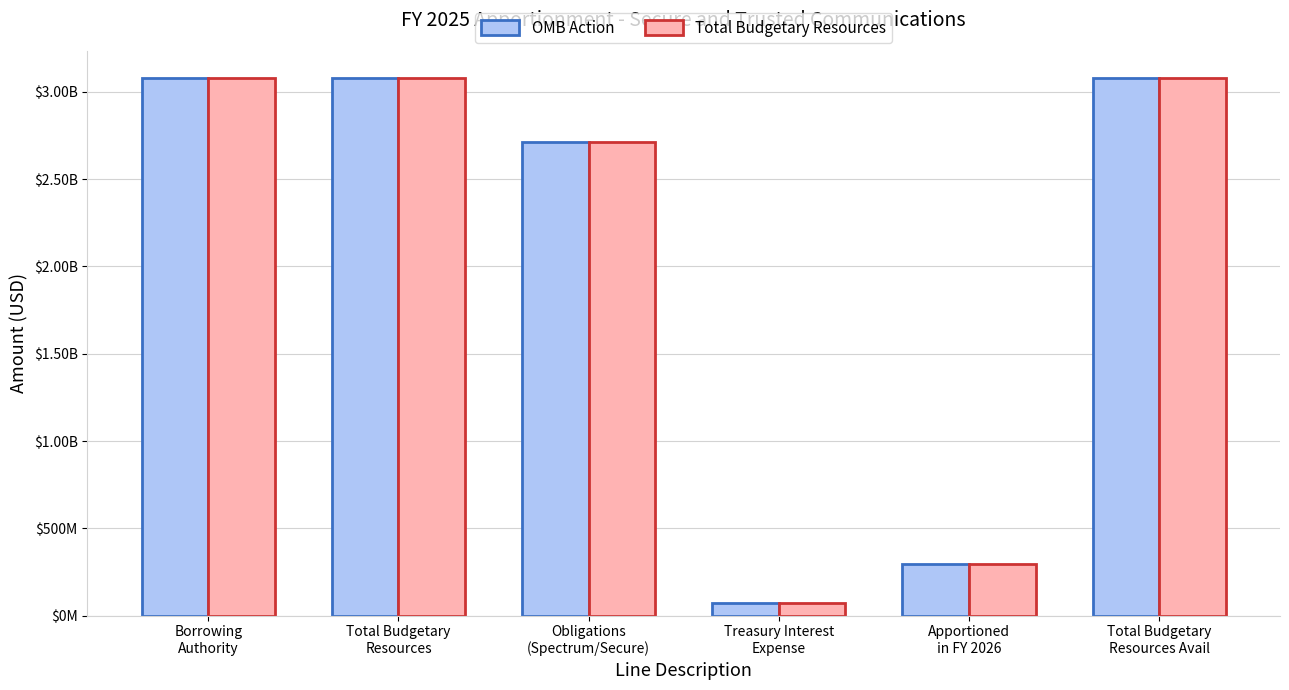

Rank the series by their maximum value, from highest to lowest.

OMB Action, Total Budgetary Resources